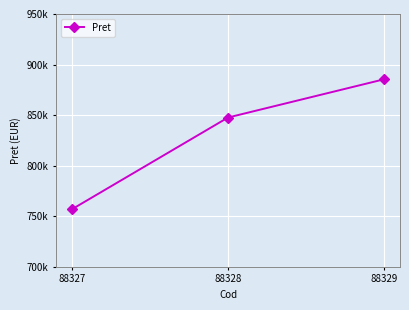

Is this an area chart (filled region under the line)?

No